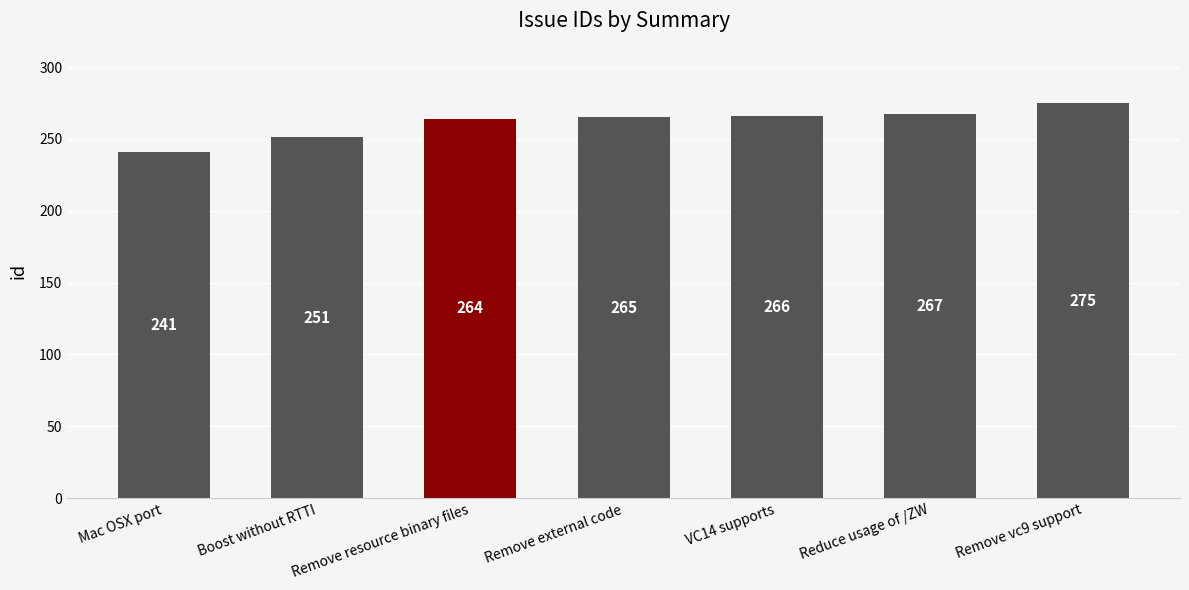

Count the number of data series in this chart.

1